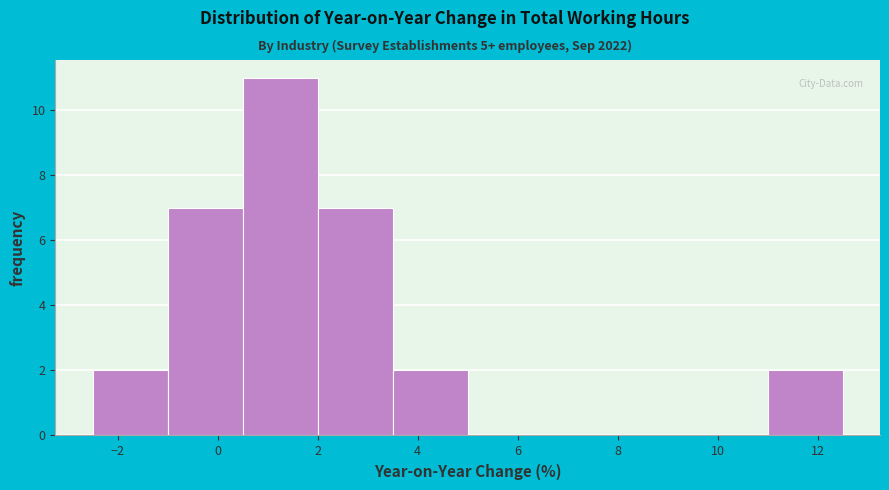

Reading left to right, transcribe this chart: for each bar, give the range it covers on the x-axis and its height. Neither the bar edges nor the heights are printed on the chart, so give them approximately, as read against the axes.

-2.5 to -1.0: 2
-1.0 to 0.5: 7
0.5 to 2.0: 11
2.0 to 3.5: 7
3.5 to 5.0: 2
5.0 to 6.5: 0
6.5 to 8.0: 0
8.0 to 9.5: 0
9.5 to 11.0: 0
11.0 to 12.5: 2